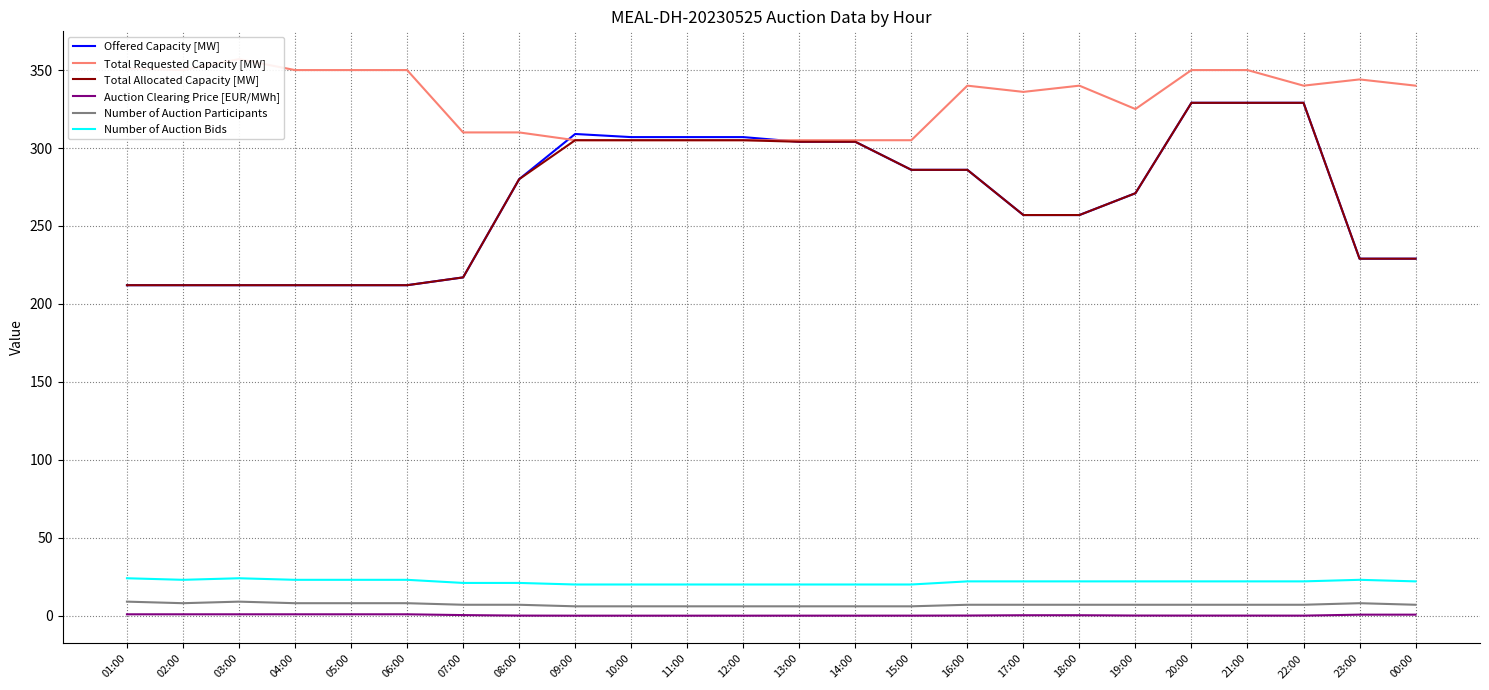

Which series has the widest spread of values?

Offered Capacity [MW]